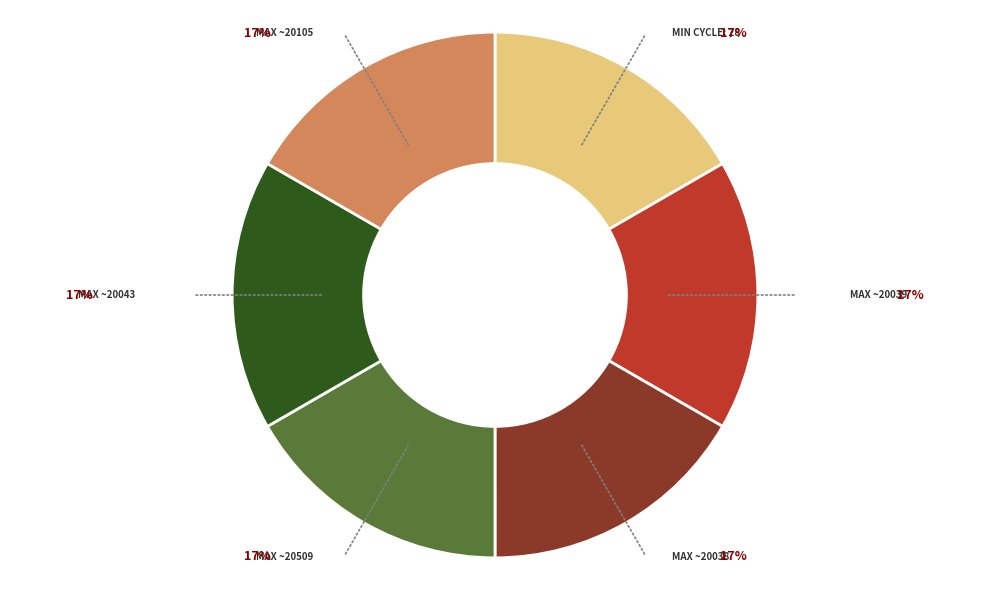

What percentage is the MAX ~20105 slice, to the nearest percent?

17%